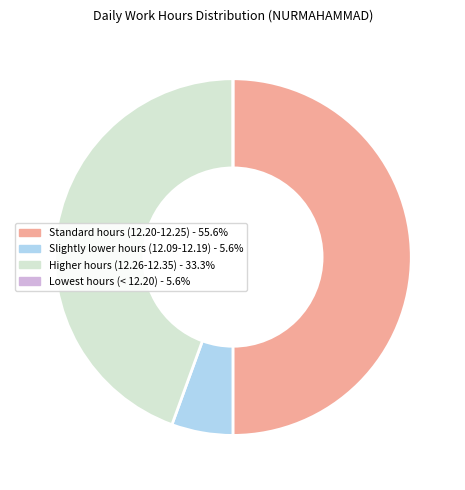

Is the sum of Slightly lower hours (12.09-12.19) - 5.6% and Standard hours (12.20-12.25) - 55.6% greater than half?

Yes